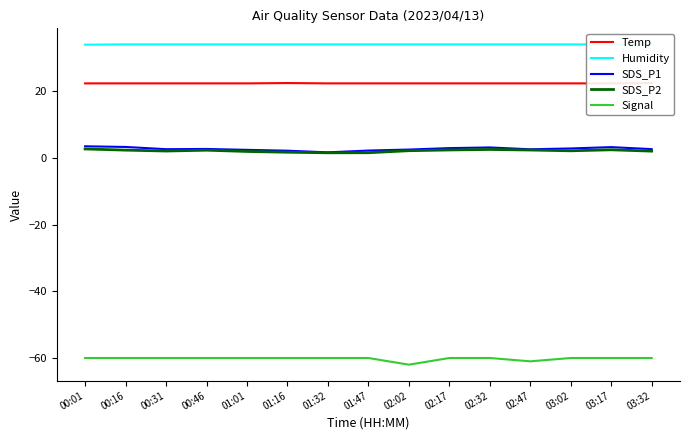

What is the smallest value displayed?

-62.0